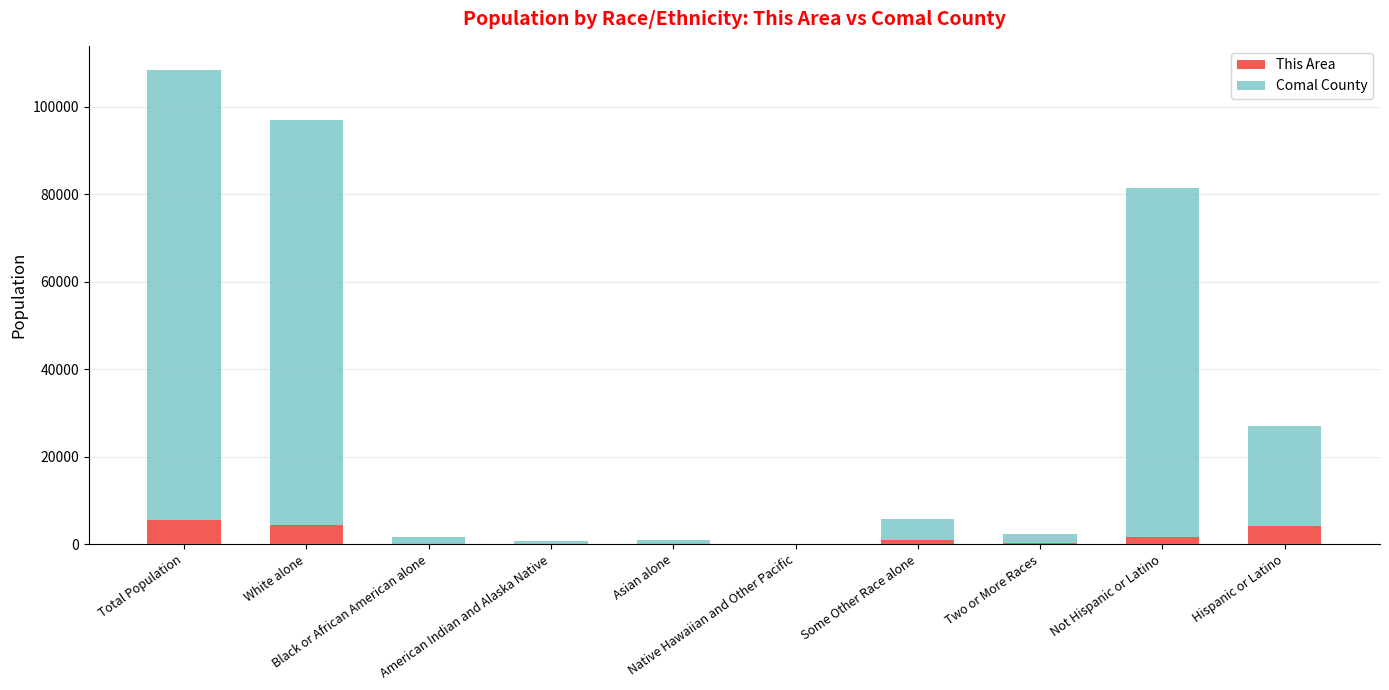

Read the This Area value at White alone, to the nearest 10.

4460